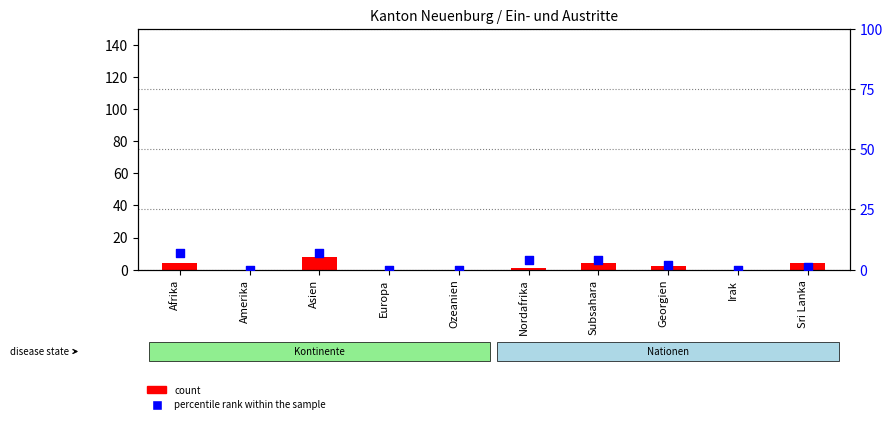

Which series contains the highest Y value?

count